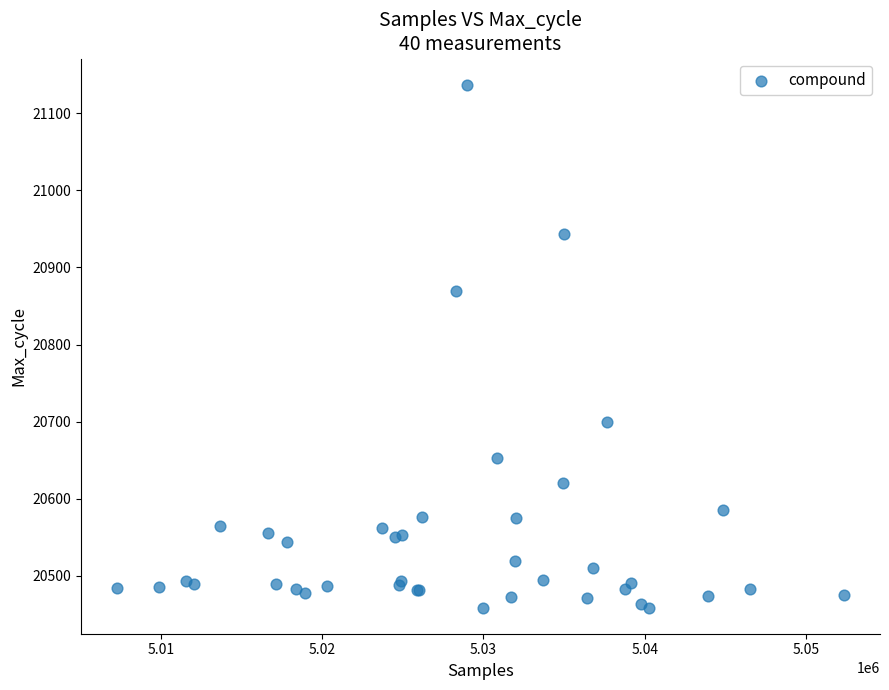

What Y value in the scatter plot is closest to 20798?

20869